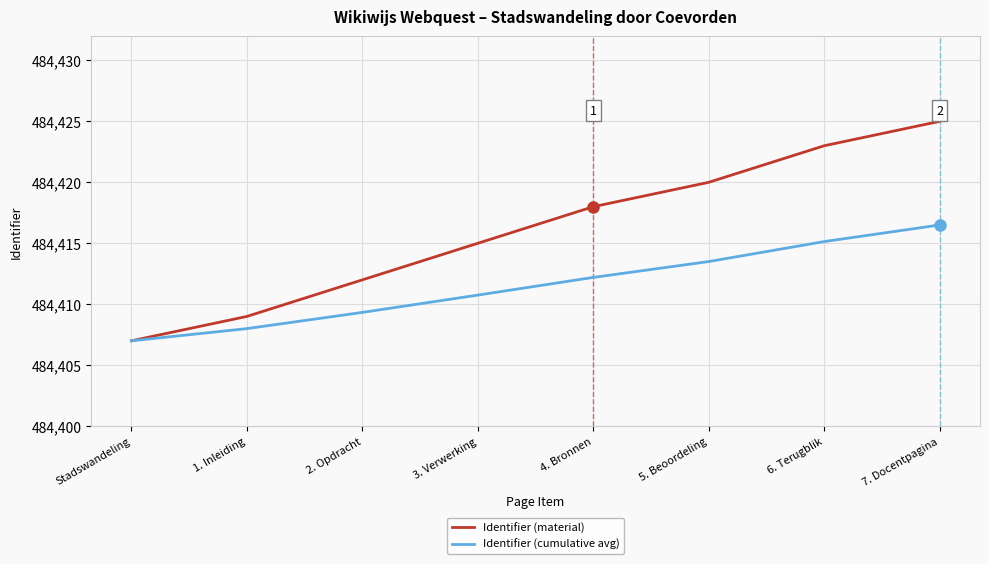

What is the average value of the Identifier (cumulative avg) series?

484411.6